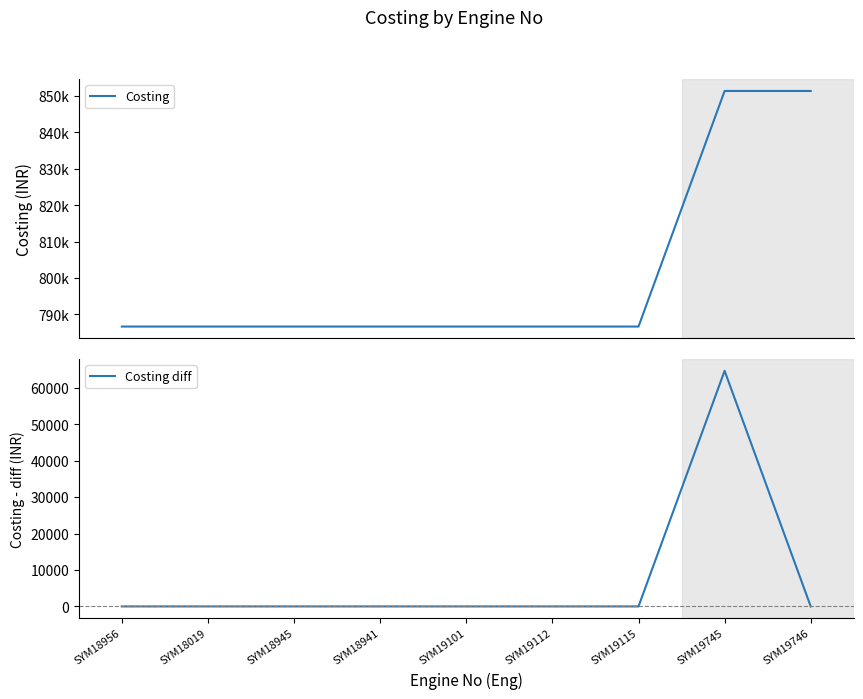

What is the label of the 9th point from the left?

SYM19746